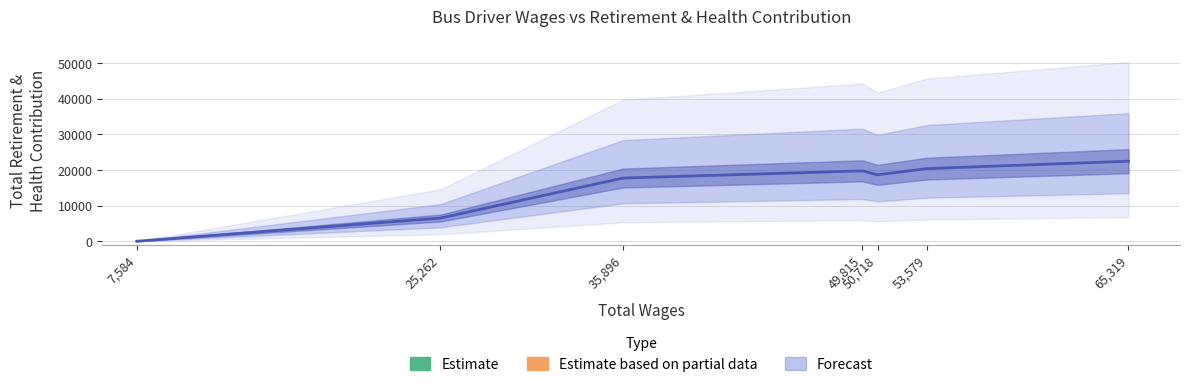

What is the sum of all values?

105539